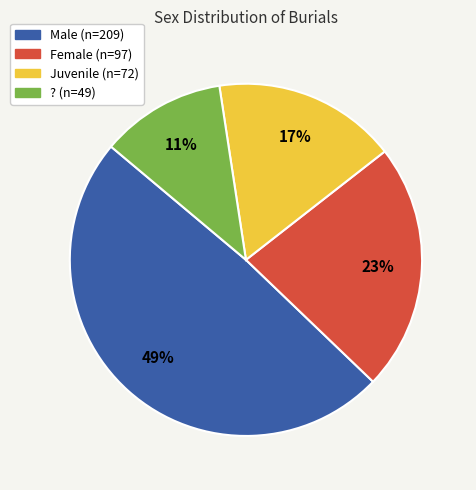

Do Female and ? together represent more than half of the pie?

No